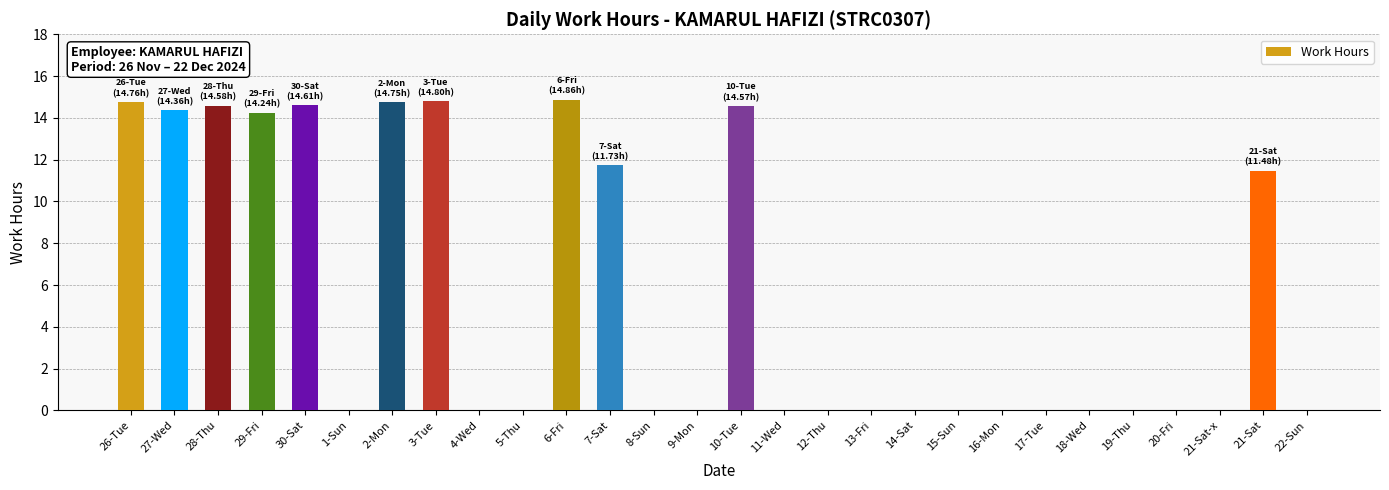

What is the greatest value displayed?

14.9